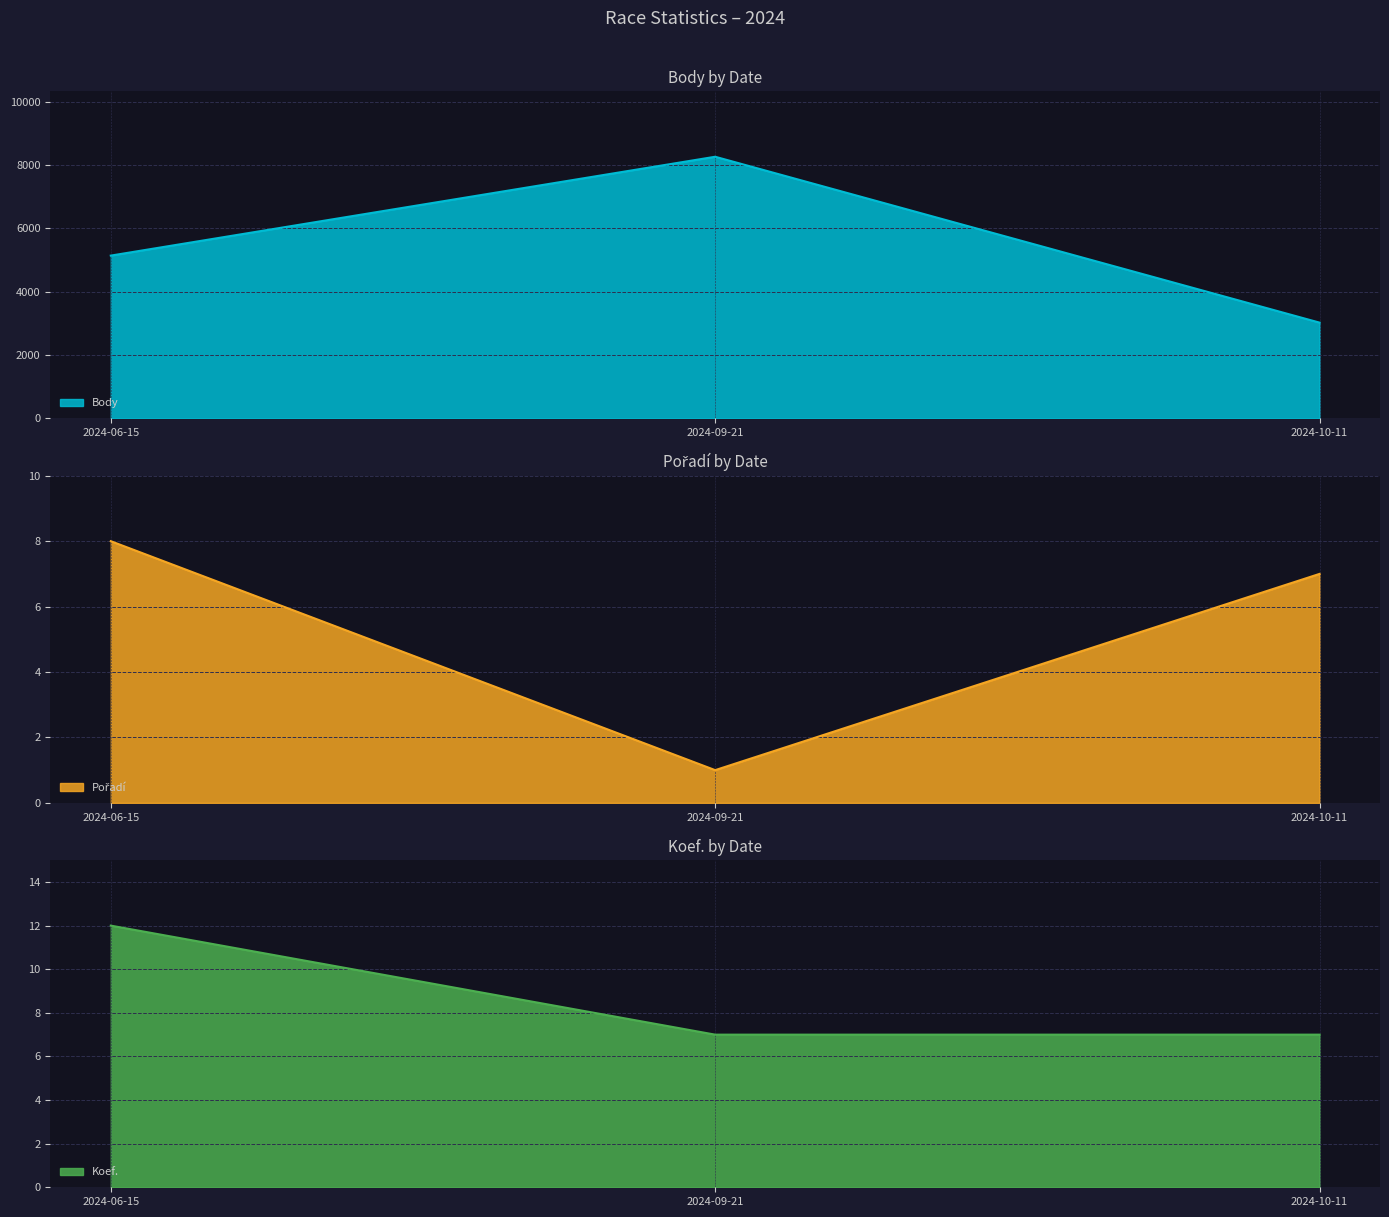

What are all the series names shown in the legend?

Body, Pořadí, Koef.